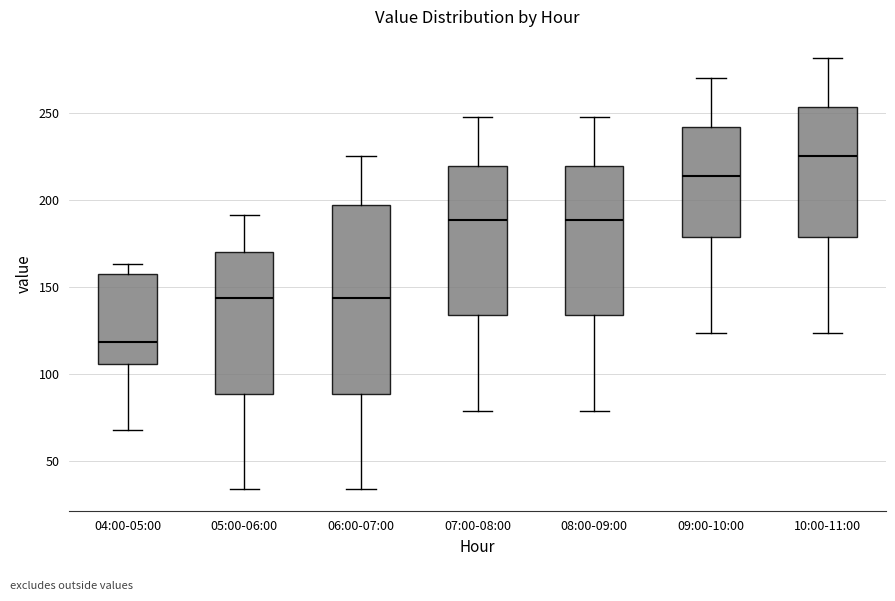

Where does the median line of the box for 09:00-10:00 sit on the y-axis? The values are not printed on the chart, so give them approximately, as read against the axis.

215